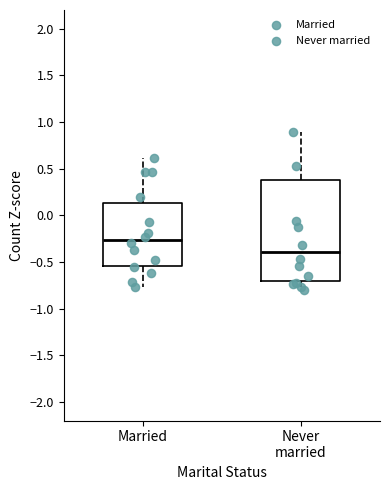

Reading left to right, read every box against the y-axis: the position of its median line, the range the box covers, and the ends of its whiskers. The values are not printed on the chart, so give them approximately, as read against the axis.

Married: median -0.25, box -0.55 to 0.15, whiskers -0.75 to 0.60
Never married: median -0.40, box -0.70 to 0.40, whiskers -0.80 to 0.90